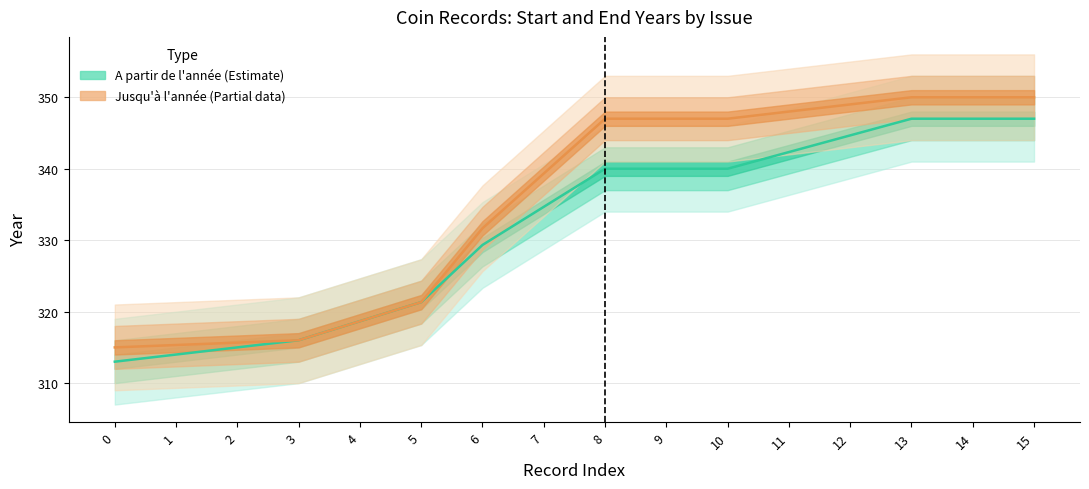

What is the average value of the A partir de l'année series?

331.9